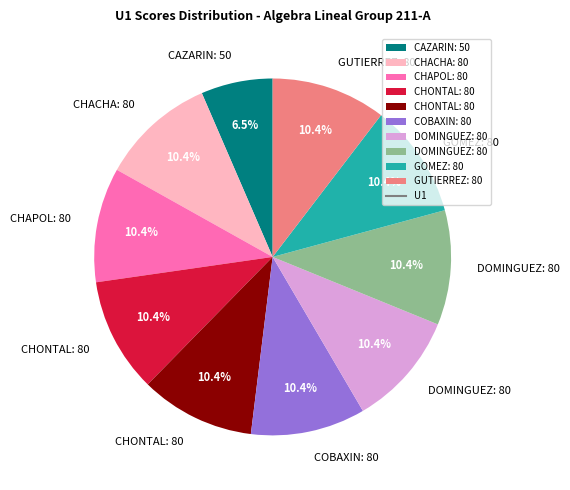

Is there a majority slice in this chart?

No